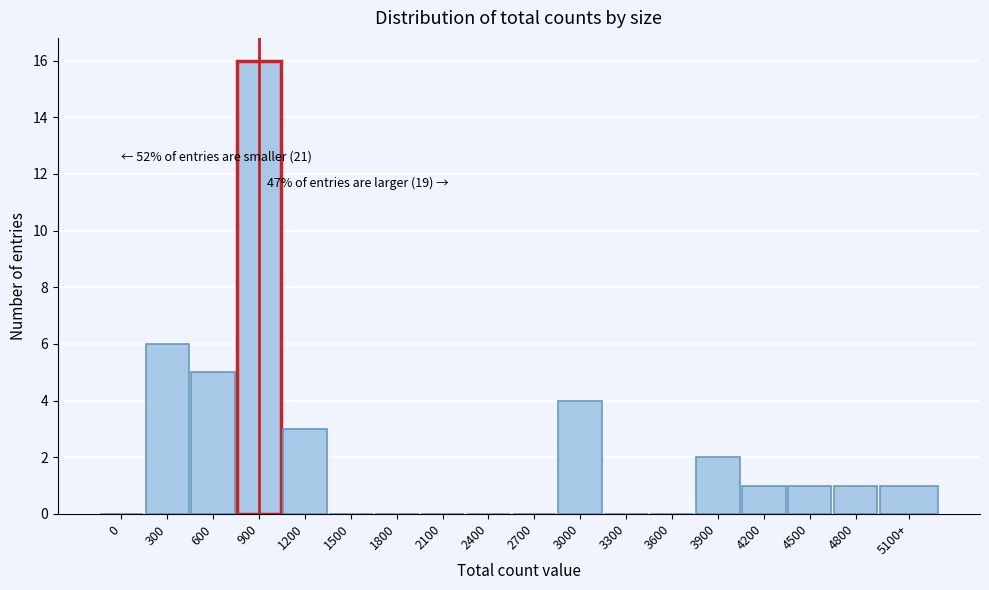

Reading left to right, what are all the values shown in this chart?

0=0	300=6	600=5	900=16	1200=3	1500=0	1800=0	2100=0	2400=0	2700=0	3000=4	3300=0	3600=0	3900=2	4200=1	4500=1	4800=1	5100+=1